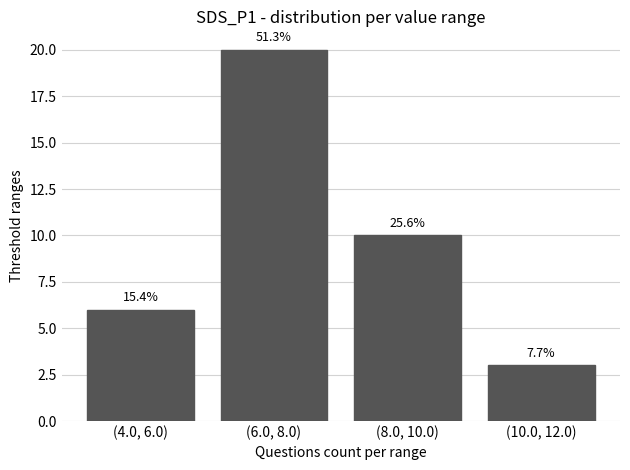

What is the value of the 1st bar from the left?

6